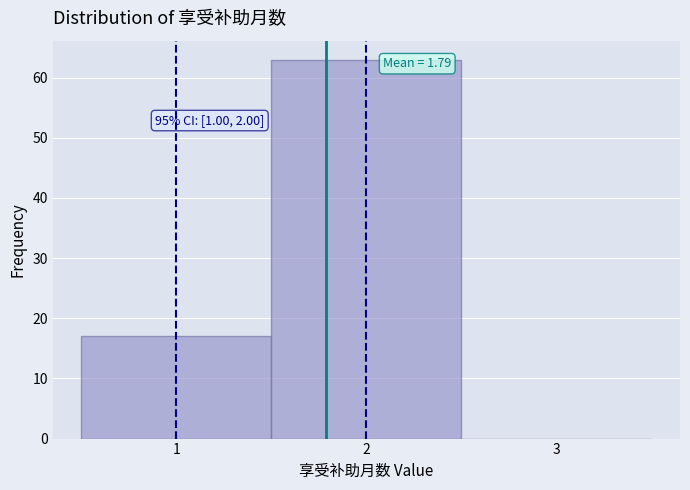

Over which range of the x-axis is the bar tallest?

1.5 to 2.5